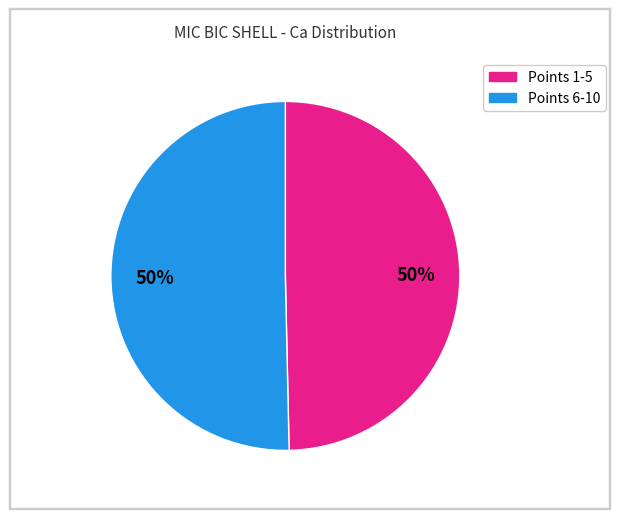

To the nearest percent, what is the average slice percentage?

50%